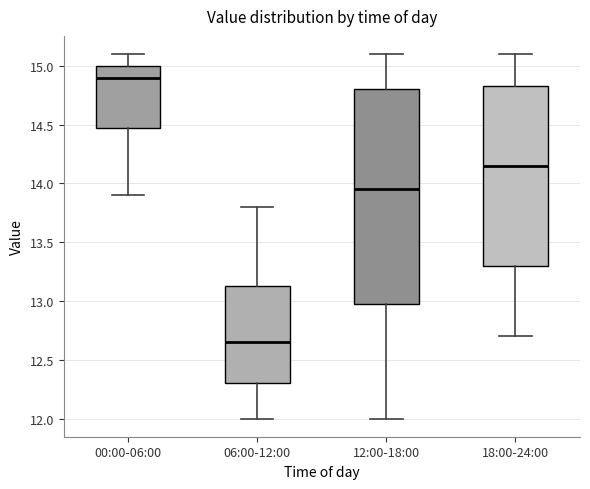

Reading left to right, read every box against the y-axis: the position of its median line, the range the box covers, and the ends of its whiskers. The values are not printed on the chart, so give them approximately, as read against the axis.

00:00-06:00: median 14.90, box 14.50 to 15.00, whiskers 13.90 to 15.10
06:00-12:00: median 12.65, box 12.30 to 13.15, whiskers 12.00 to 13.80
12:00-18:00: median 13.95, box 13.00 to 14.80, whiskers 12.00 to 15.10
18:00-24:00: median 14.15, box 13.30 to 14.85, whiskers 12.70 to 15.10